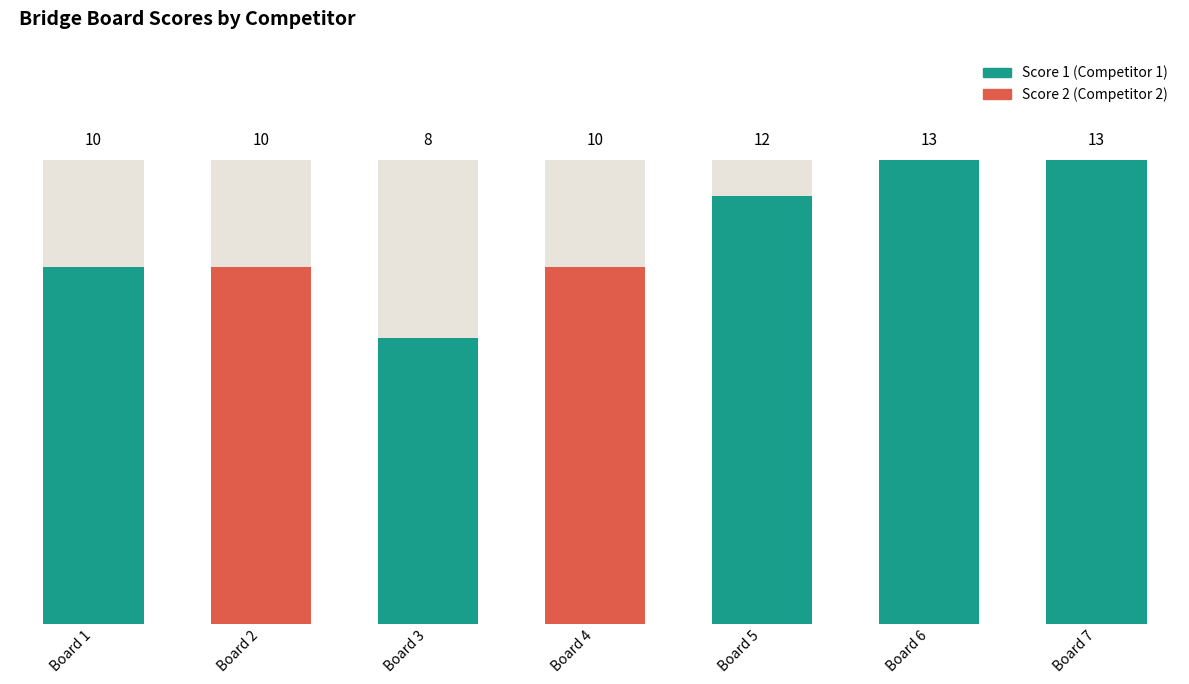

What is the maximum value shown in the chart?

13